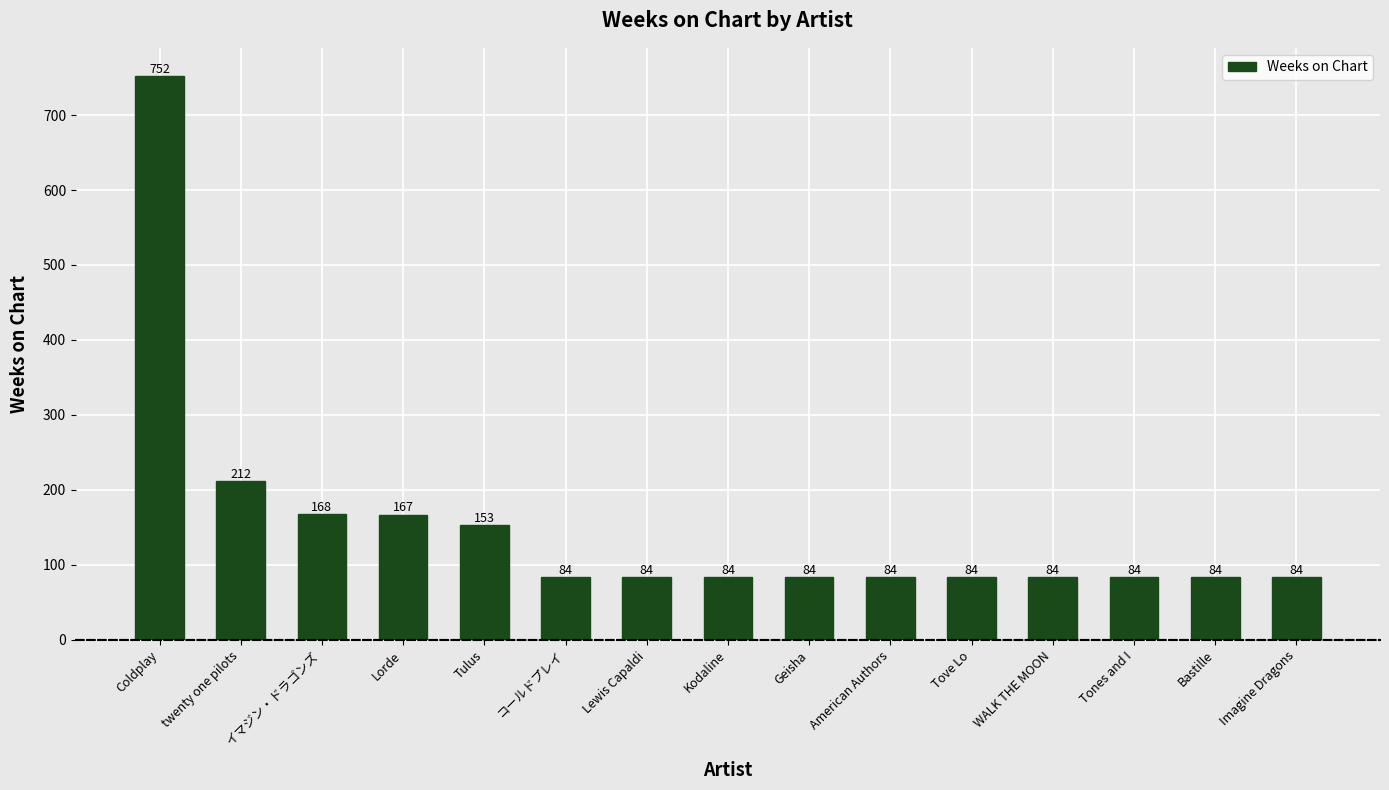

Which label corresponds to the largest value in the chart?

Coldplay